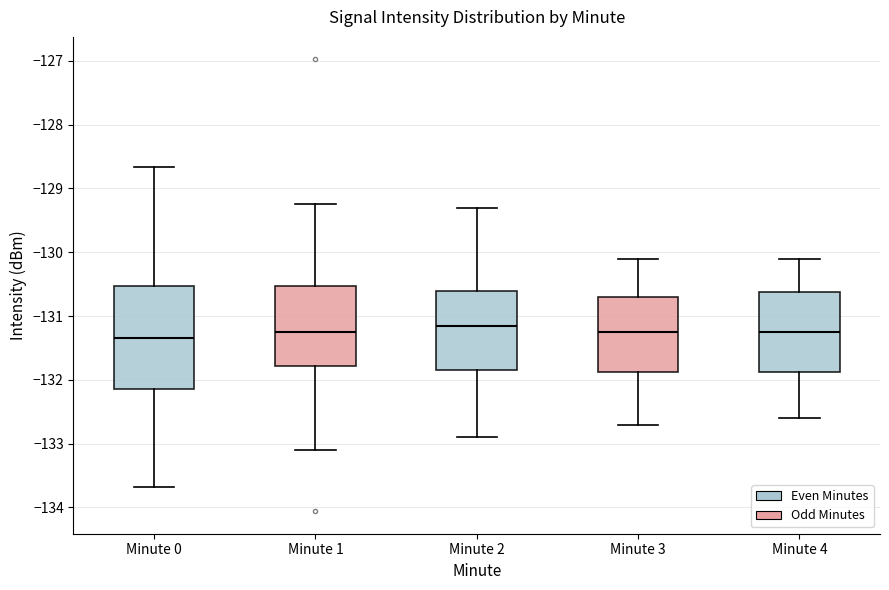

Reading left to right, read every box against the y-axis: the position of its median line, the range the box covers, and the ends of its whiskers. The values are not printed on the chart, so give them approximately, as read against the axis.

Minute 0: median -131.3, box -132.1 to -130.5, whiskers -133.7 to -128.7
Minute 1: median -131.2, box -131.8 to -130.5, whiskers -133.1 to -129.2
Minute 2: median -131.1, box -131.8 to -130.6, whiskers -132.9 to -129.3
Minute 3: median -131.2, box -131.9 to -130.7, whiskers -132.7 to -130.1
Minute 4: median -131.2, box -131.9 to -130.6, whiskers -132.6 to -130.1